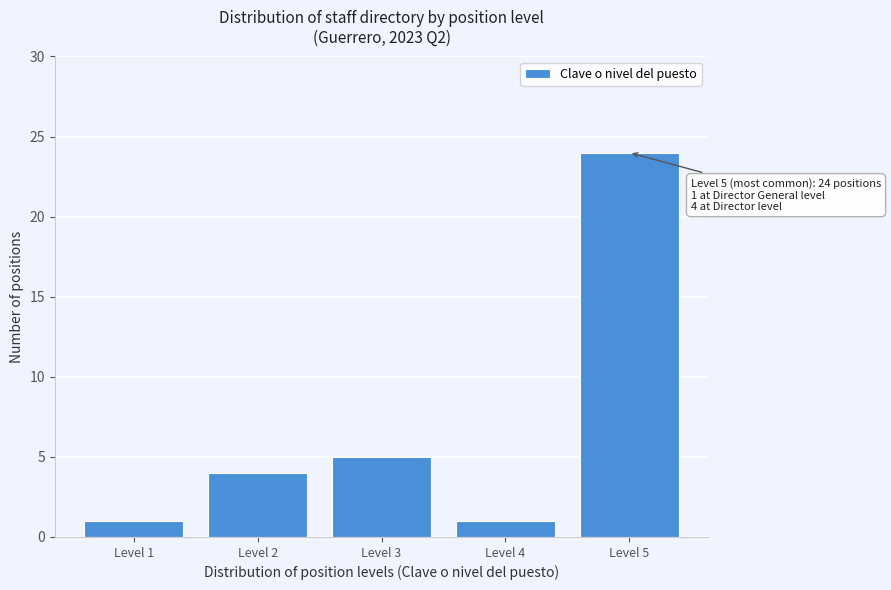

Which range on the x-axis has the tallest bar?

4.5 to 5.5